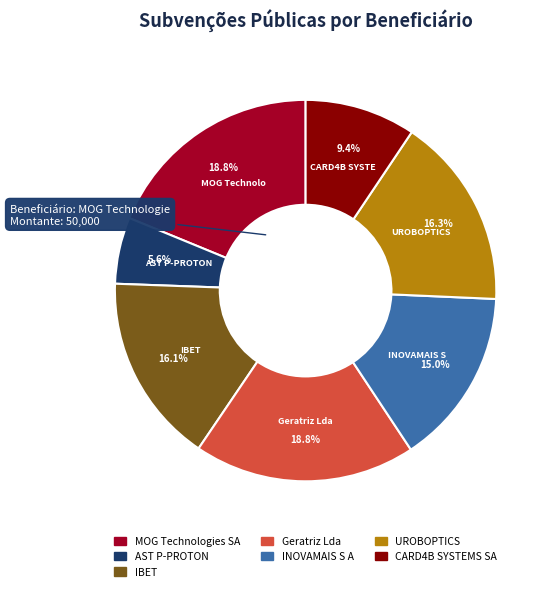

Is it true that IBET is 27% of the pie?

False